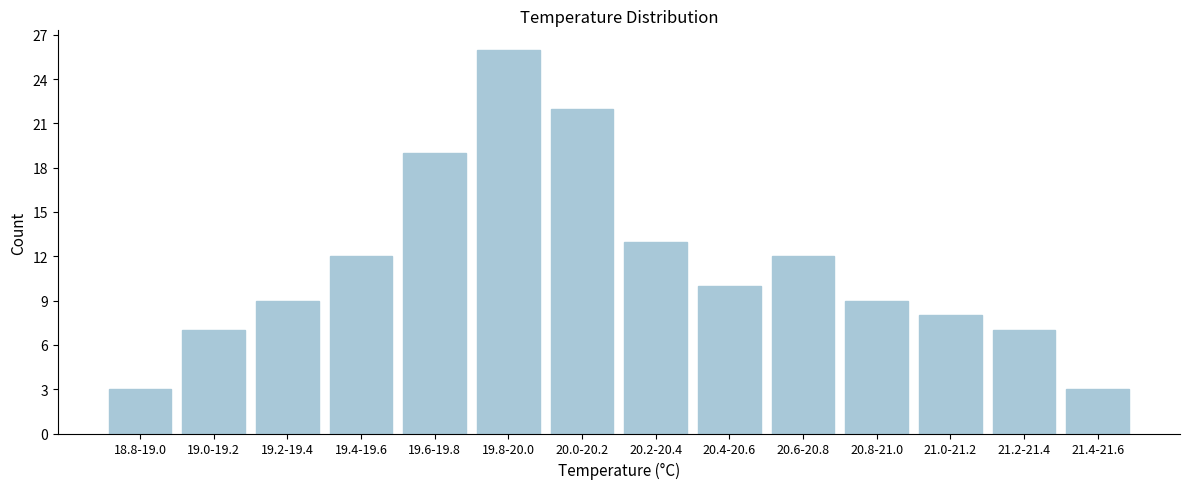

Reading left to right, transcribe all the data shown in this chart.

3	7	9	12	19	26	22	13	10	12	9	8	7	3